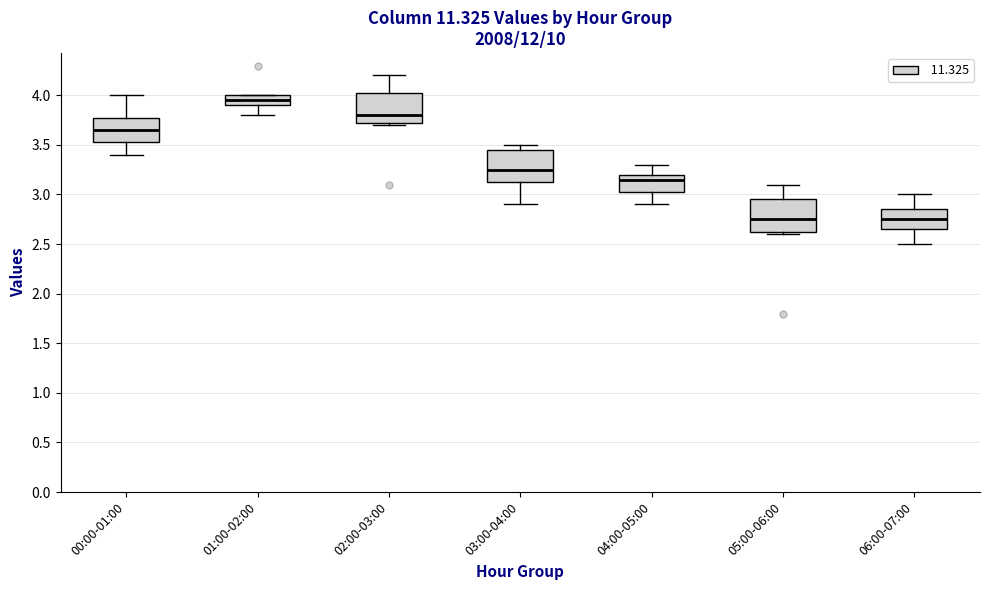

Reading left to right, read every box against the y-axis: the position of its median line, the range the box covers, and the ends of its whiskers. The values are not printed on the chart, so give them approximately, as read against the axis.

00:00-01:00: median 3.65, box 3.55 to 3.80, whiskers 3.40 to 4.00
01:00-02:00: median 3.95, box 3.90 to 4.00, whiskers 3.80 to 4.00
02:00-03:00: median 3.80, box 3.75 to 4.05, whiskers 3.70 to 4.20
03:00-04:00: median 3.25, box 3.15 to 3.45, whiskers 2.90 to 3.50
04:00-05:00: median 3.15, box 3.05 to 3.20, whiskers 2.90 to 3.30
05:00-06:00: median 2.75, box 2.65 to 2.95, whiskers 2.60 to 3.10
06:00-07:00: median 2.75, box 2.65 to 2.85, whiskers 2.50 to 3.00